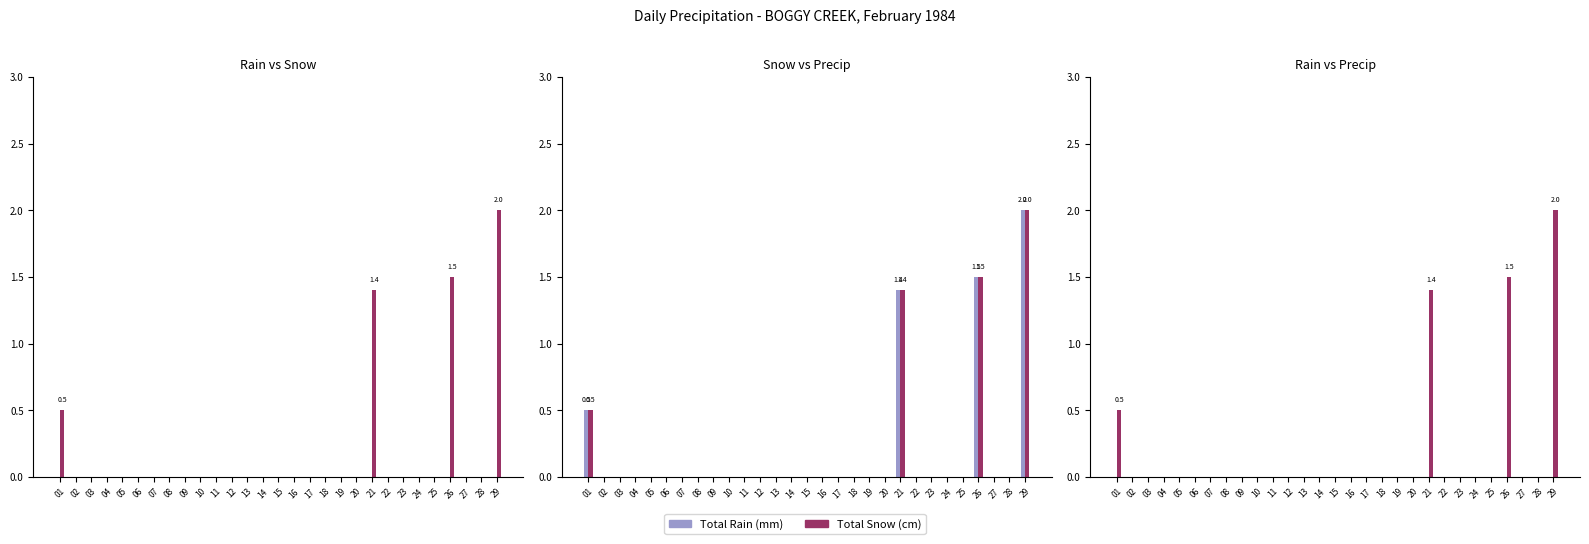

True or false: Total Snow (cm) has a value of 0.0 at 20.

True